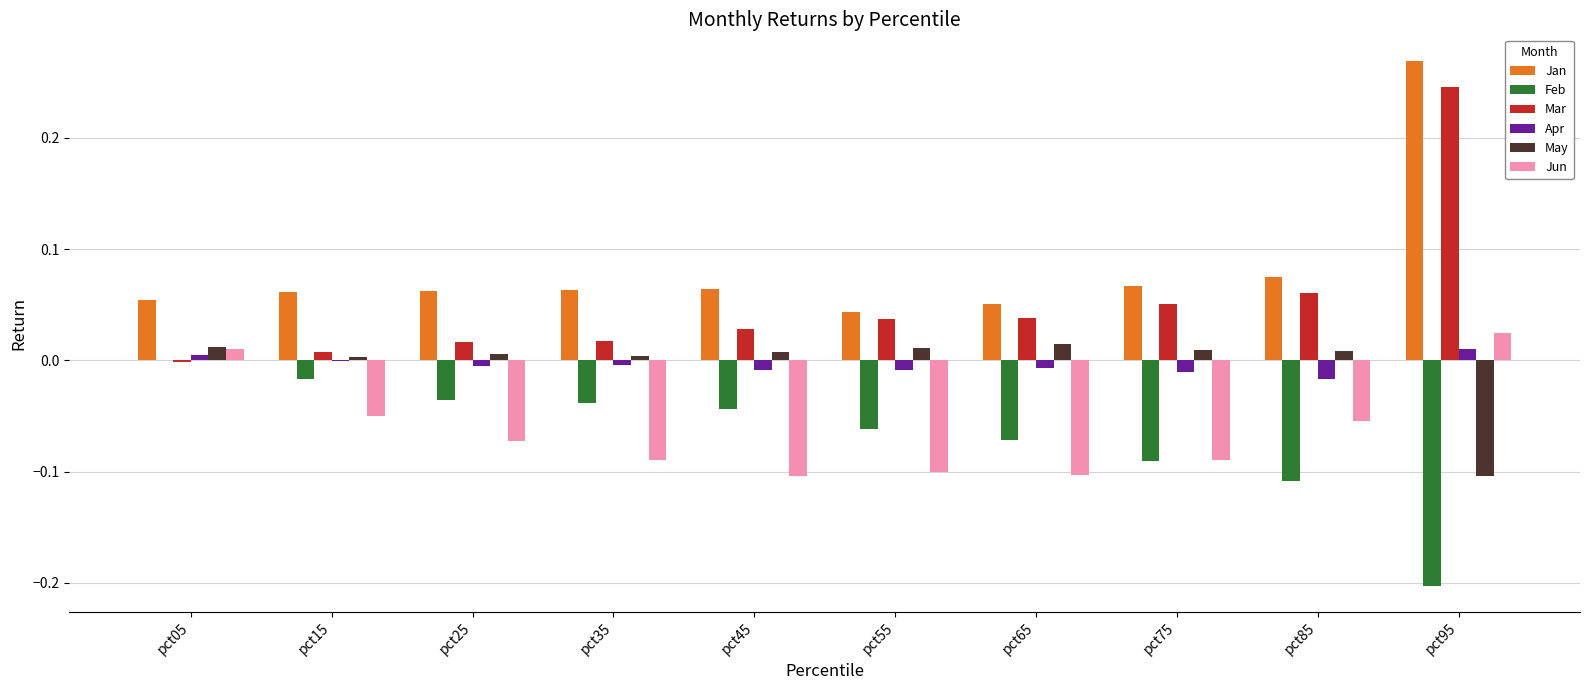

Which label corresponds to the largest value in the chart?

pct95